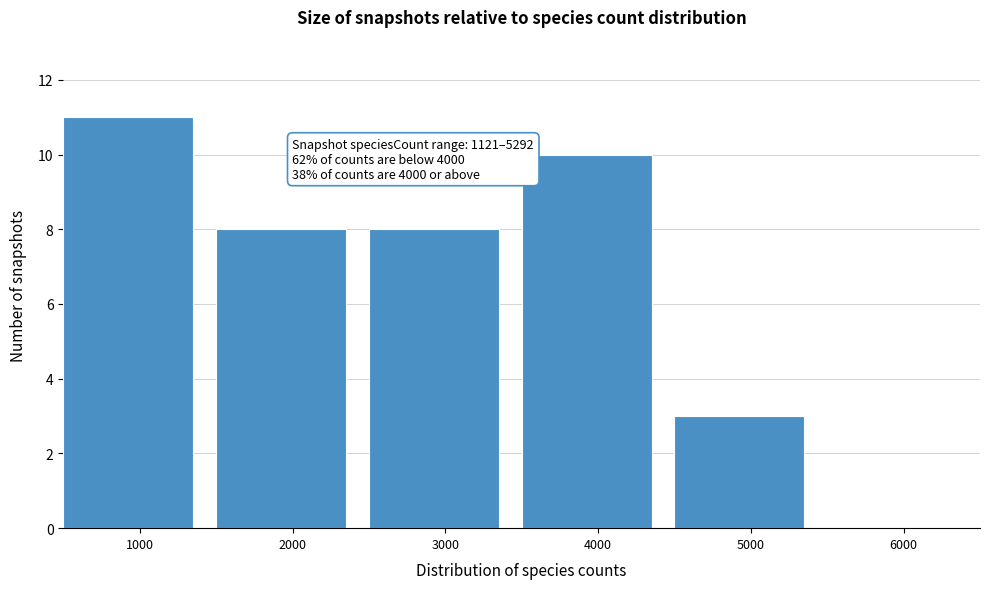

Reading left to right, extract all data points from this chart.

1000=11	2000=8	3000=8	4000=10	5000=3	6000=0